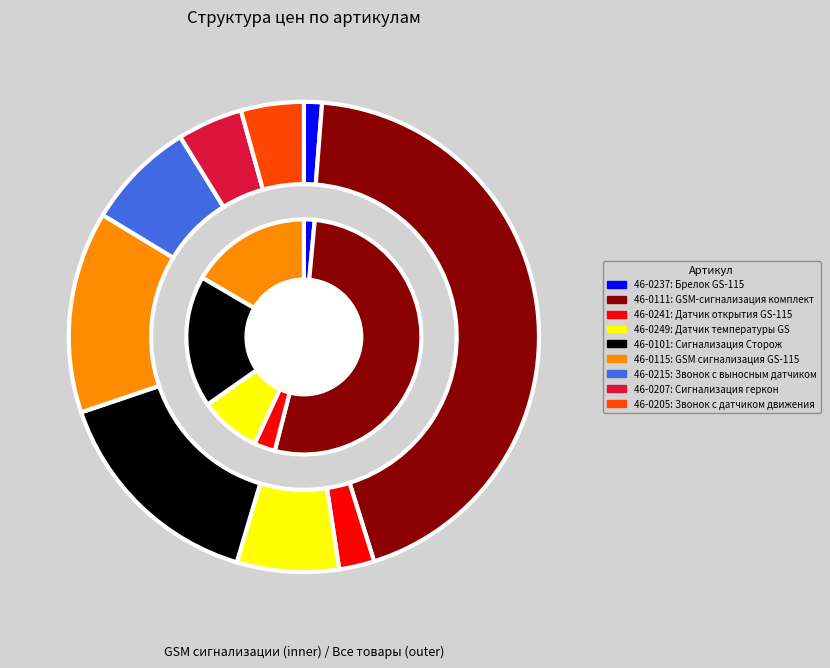

What is the largest slice in the pie chart?

46-0111